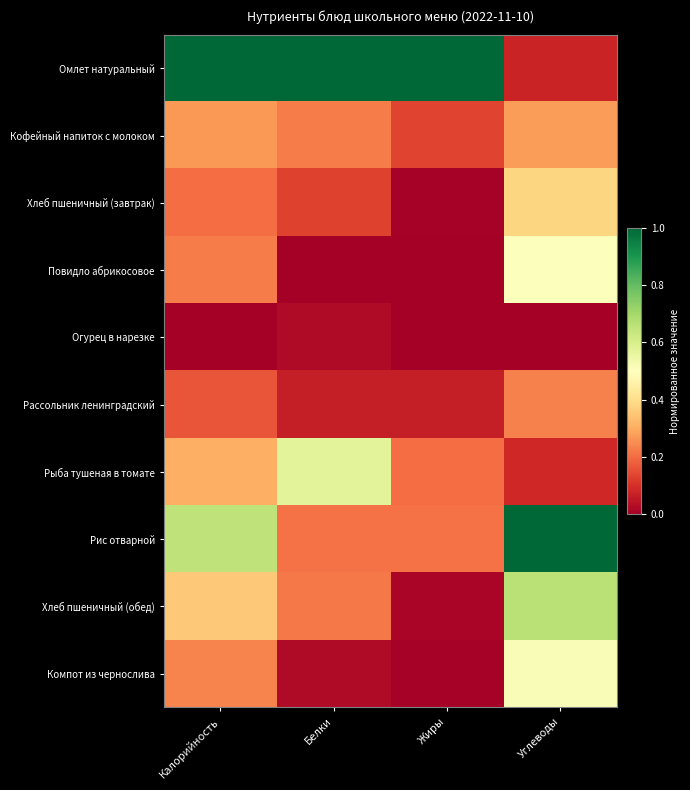

Reading left to right, list all the values displayed in this chart.

Омлет натуральный: Калорийность=1.0	Белки=1.0	Жиры=1.0	Углеводы=0.1
Кофейный напиток с молоком: Калорийность=0.3	Белки=0.2	Жиры=0.1	Углеводы=0.3
Хлеб пшеничный (завтрак): Калорийность=0.2	Белки=0.1	Жиры=0.0	Углеводы=0.4
Повидло абрикосовое: Калорийность=0.2	Белки=0.0	Жиры=0.0	Углеводы=0.5
Огурец в нарезке: Калорийность=0.0	Белки=0.0	Жиры=0.0	Углеводы=0.0
Рассольник ленинградский: Калорийность=0.2	Белки=0.1	Жиры=0.1	Углеводы=0.2
Рыба тушеная в томате: Калорийность=0.3	Белки=0.6	Жиры=0.2	Углеводы=0.1
Рис отварной: Калорийность=0.7	Белки=0.2	Жиры=0.2	Углеводы=1.0
Хлеб пшеничный (обед): Калорийность=0.4	Белки=0.2	Жиры=0.0	Углеводы=0.7
Компот из чернослива: Калорийность=0.2	Белки=0.0	Жиры=0.0	Углеводы=0.5